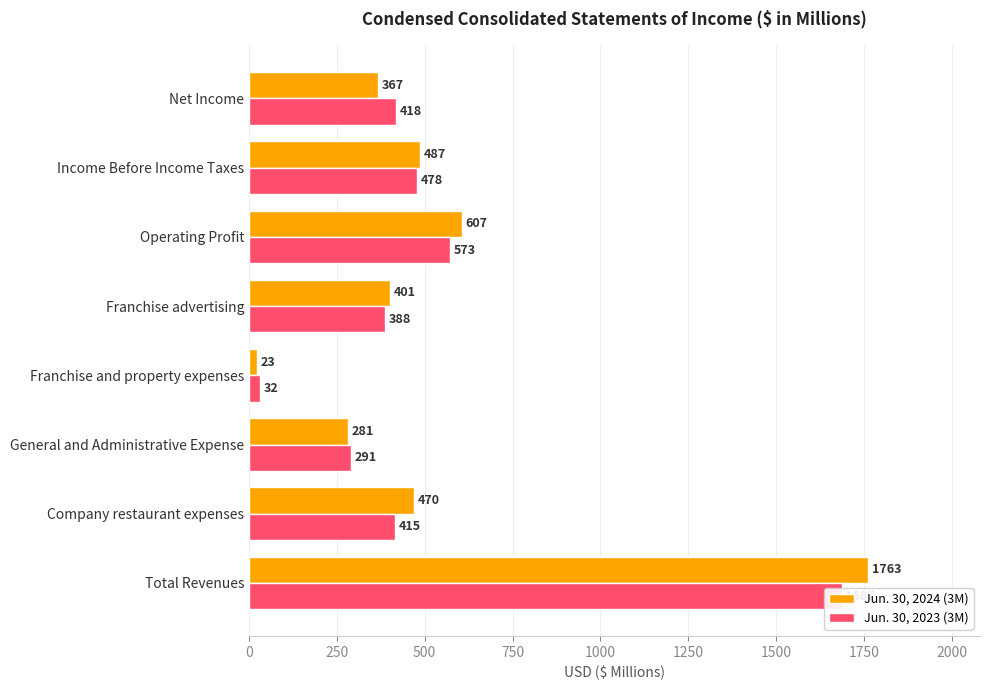

The Jun. 30, 2023 (3M) series shows 52 at Franchise and property expenses. True or false?

False